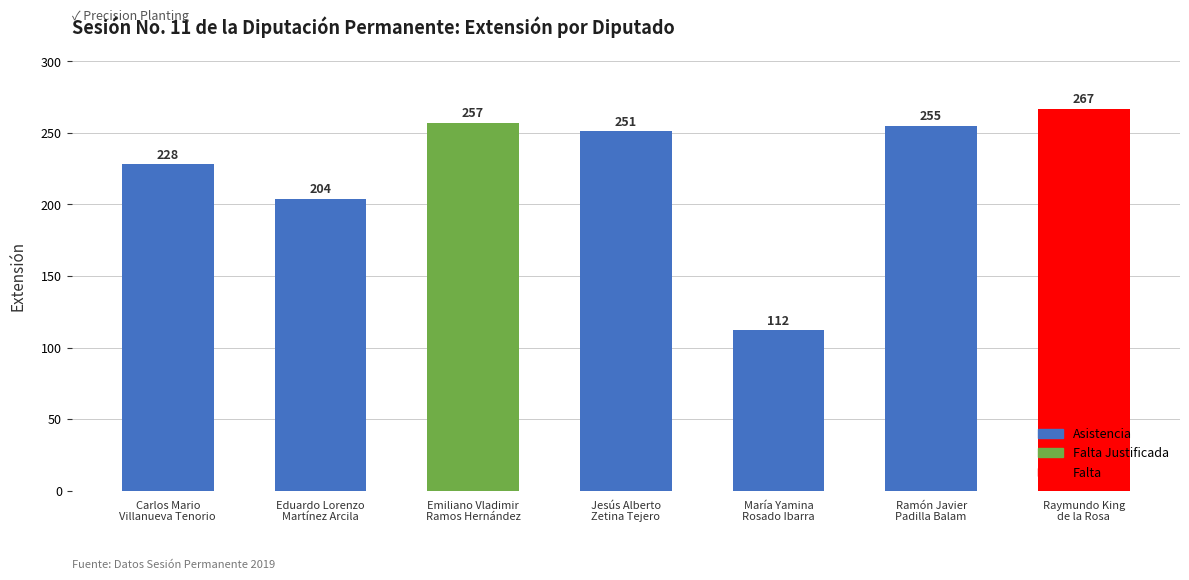

Reading left to right, transcribe all the data shown in this chart.

Carlos Mario
Villanueva Tenorio=228	Eduardo Lorenzo
Martínez Arcila=204	Emiliano Vladimir
Ramos Hernández=257	Jesús Alberto
Zetina Tejero=251	María Yamina
Rosado Ibarra=112	Ramón Javier
Padilla Balam=255	Raymundo King
de la Rosa=267